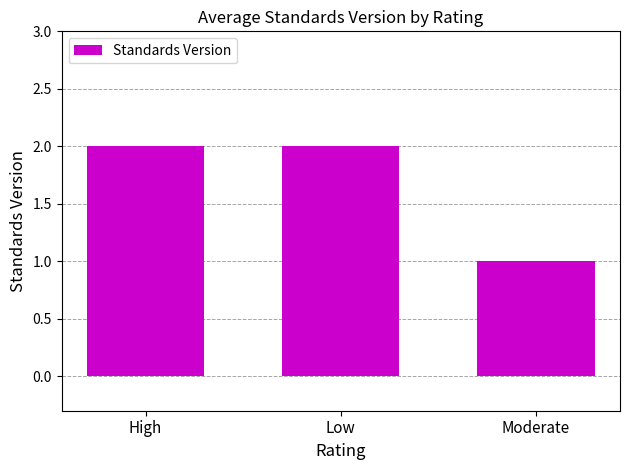

The chart shows a value of 2 at Low. True or false?

True